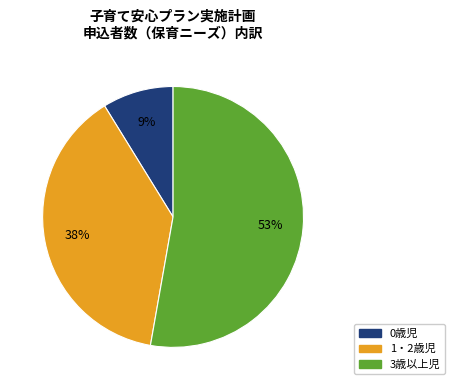

To the nearest percent, what is the average slice percentage?

33%